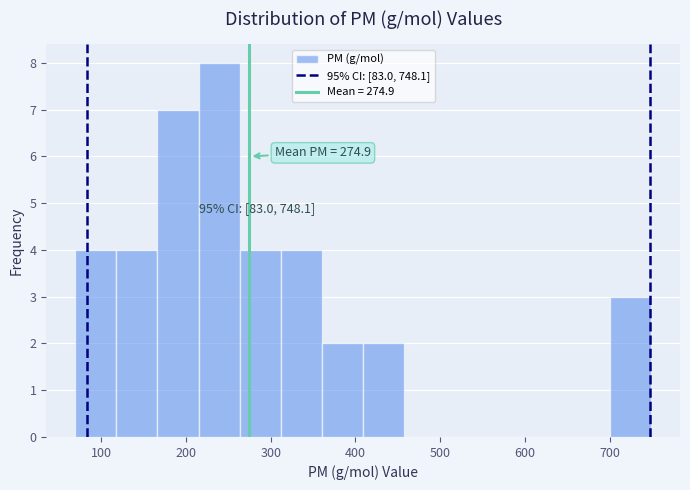

Which range on the x-axis has the tallest bar?

210 to 260